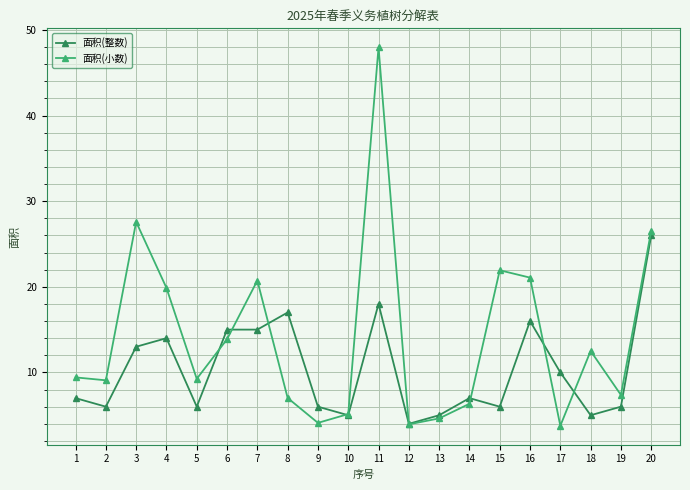

Which category has the lowest value in the 面积(整数) series?

12